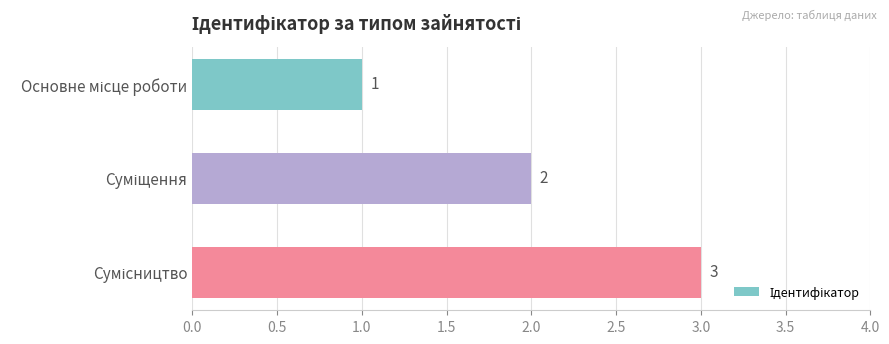

What is the greatest value displayed?

3